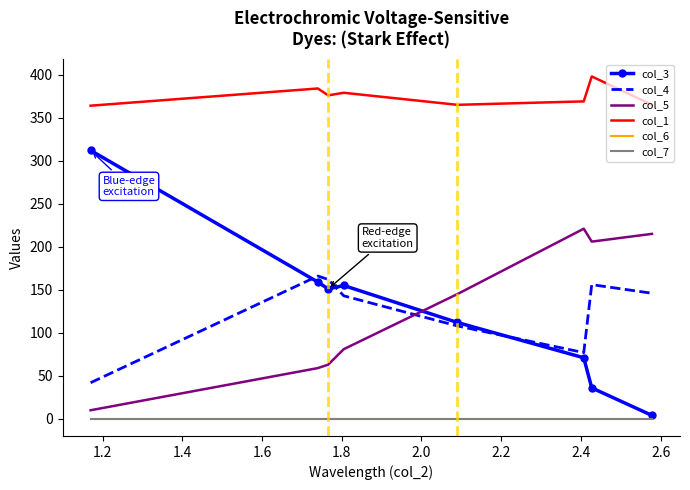

True or false: col_3 and col_1 intersect in this chart.

False